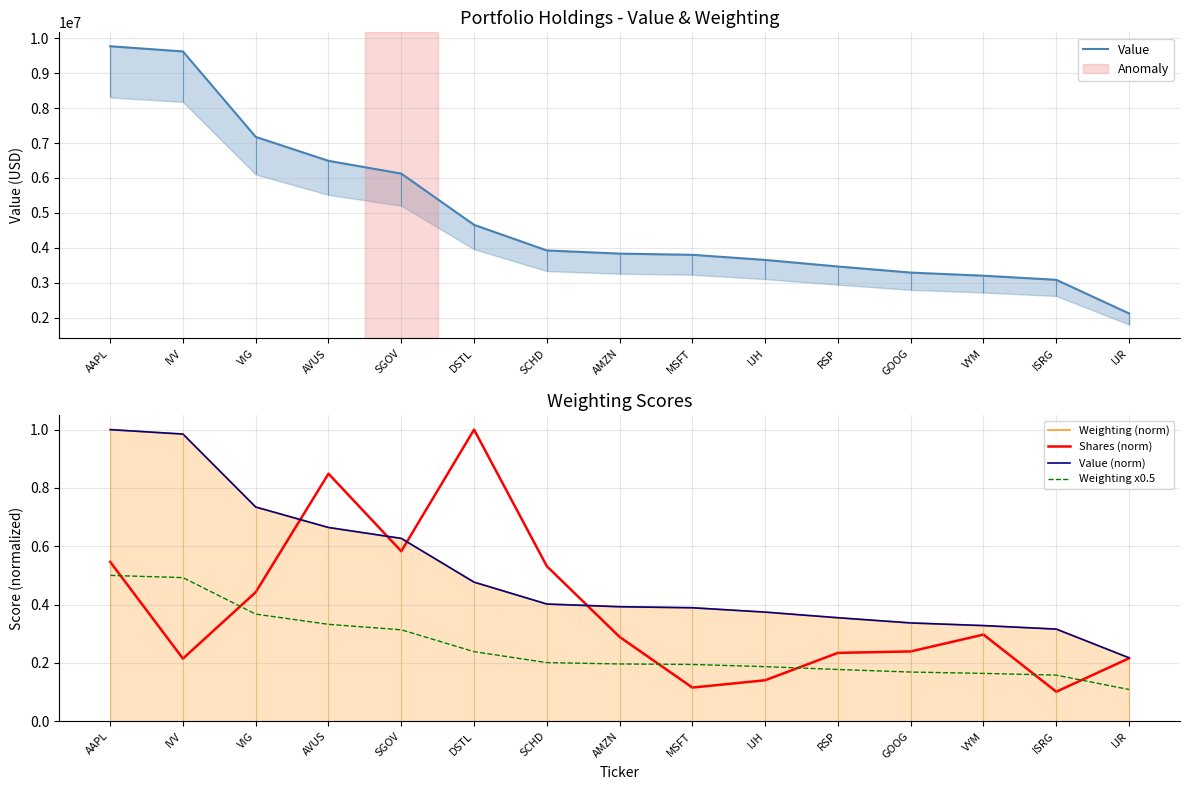

Where is Shares (norm) nearest to the value 0?

ISRG